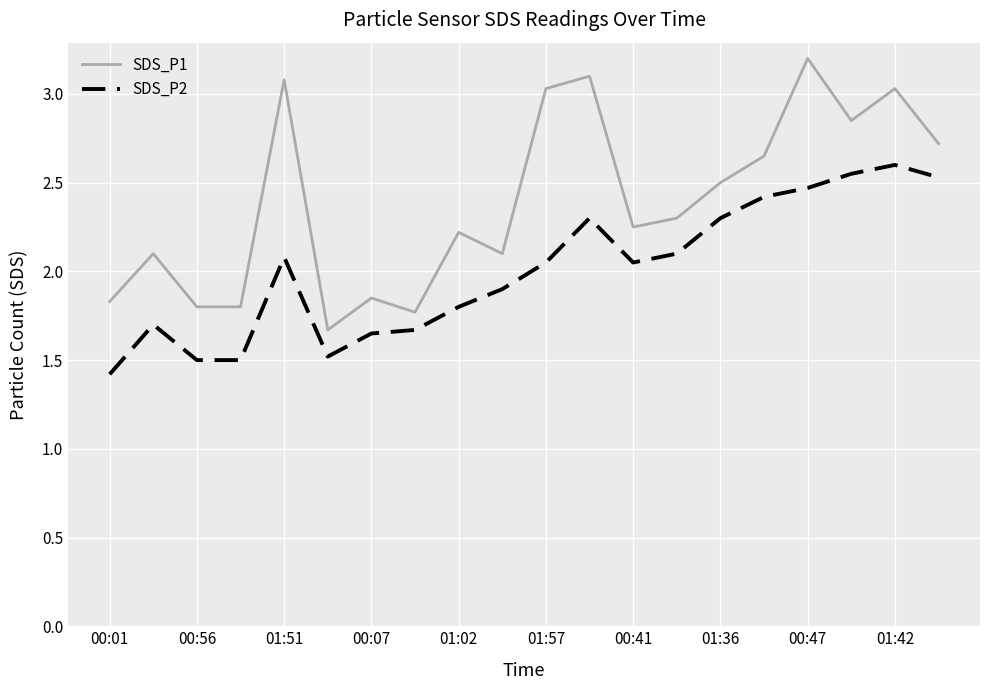

How many interior local peaks does the SDS_P1 series have?

7